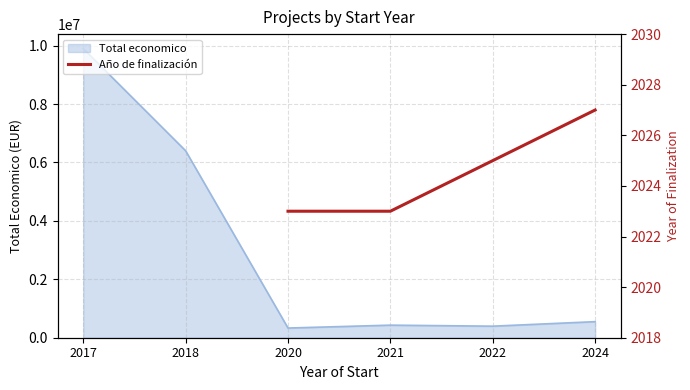

What is the maximum value for Total economico?

9900193